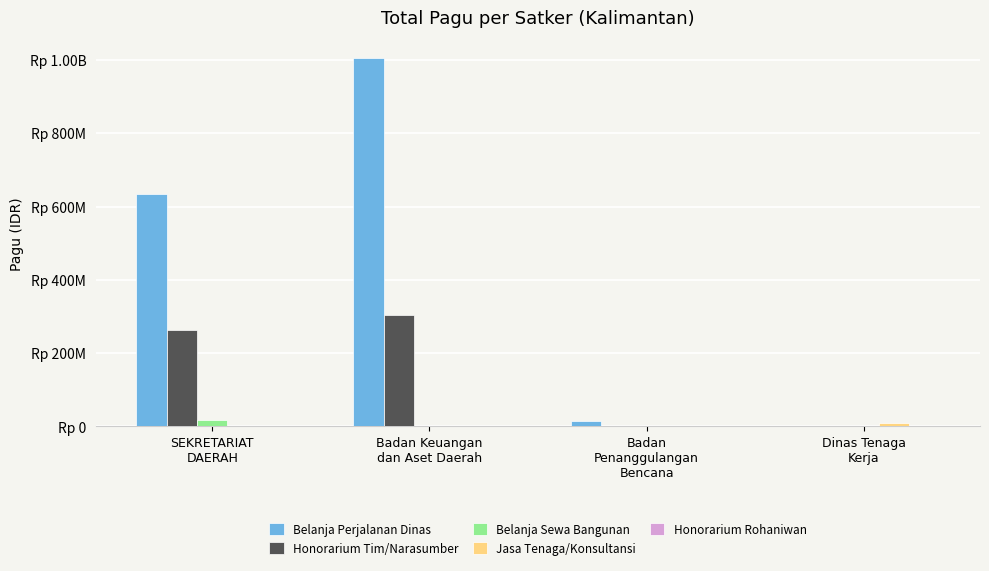

What is the difference between the highest and lowest values at SEKRETARIAT
DAERAH?

634343000